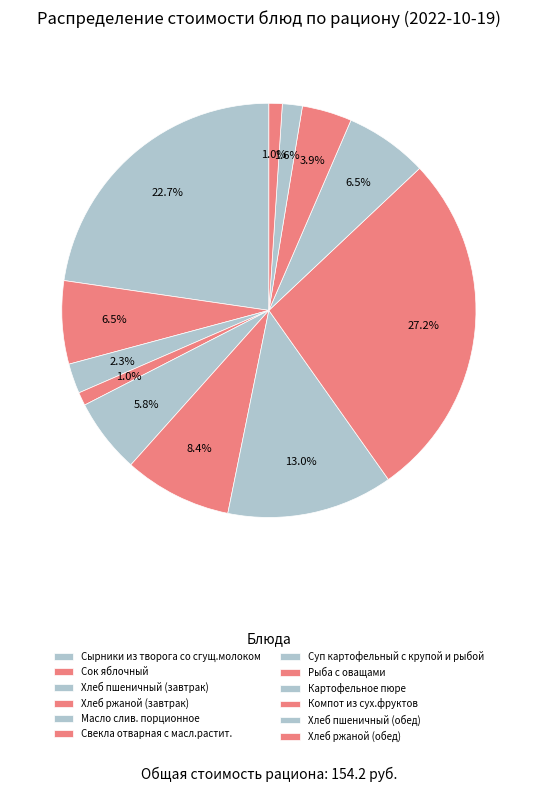

How much of the chart is everything except Хлеб ржаной (завтрак)?

99.0%